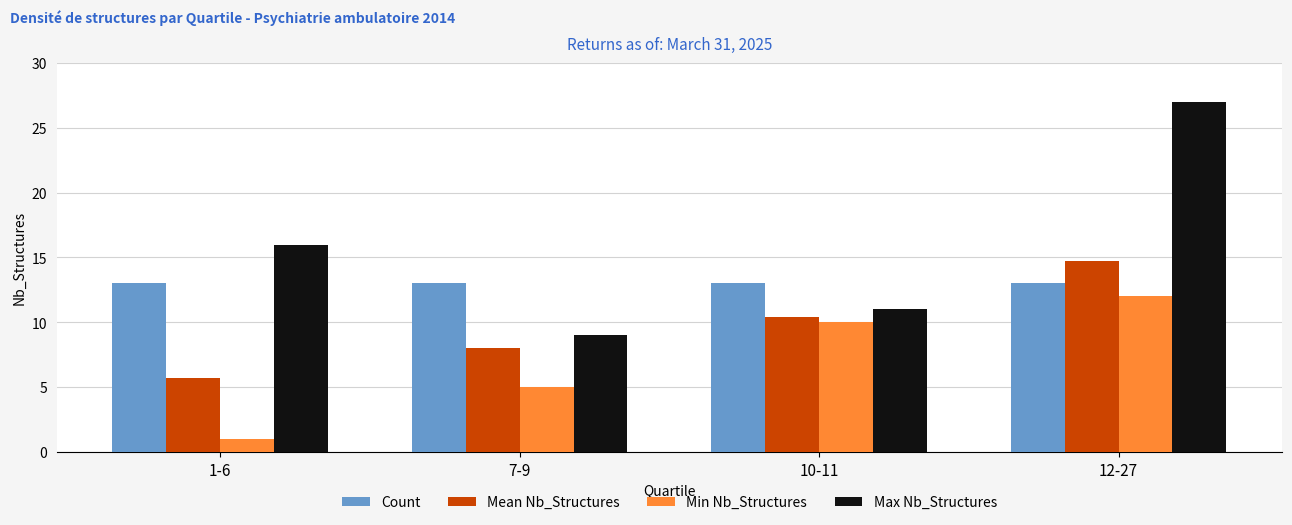

How many categories are shown in the chart?

4